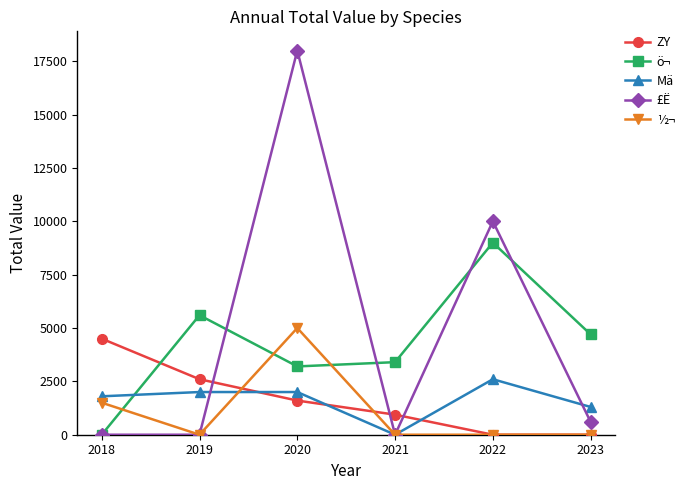

What is the highest value of the ZY series?

4500